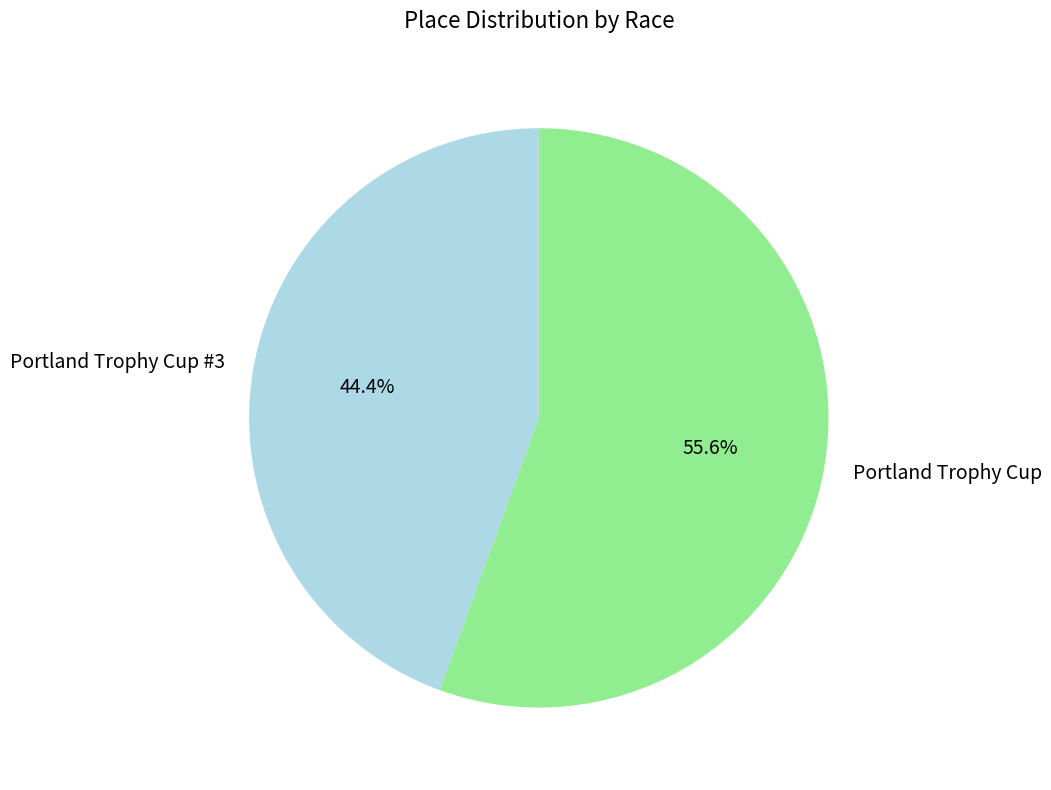

What percentage is NOT represented by Portland Trophy Cup #3?

55.6%